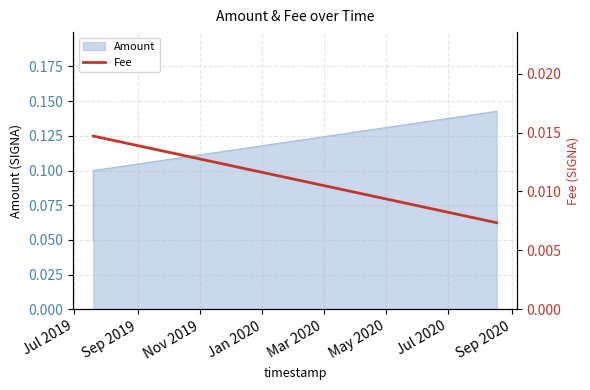

Count the Amount values in the range 0 to 1.

3